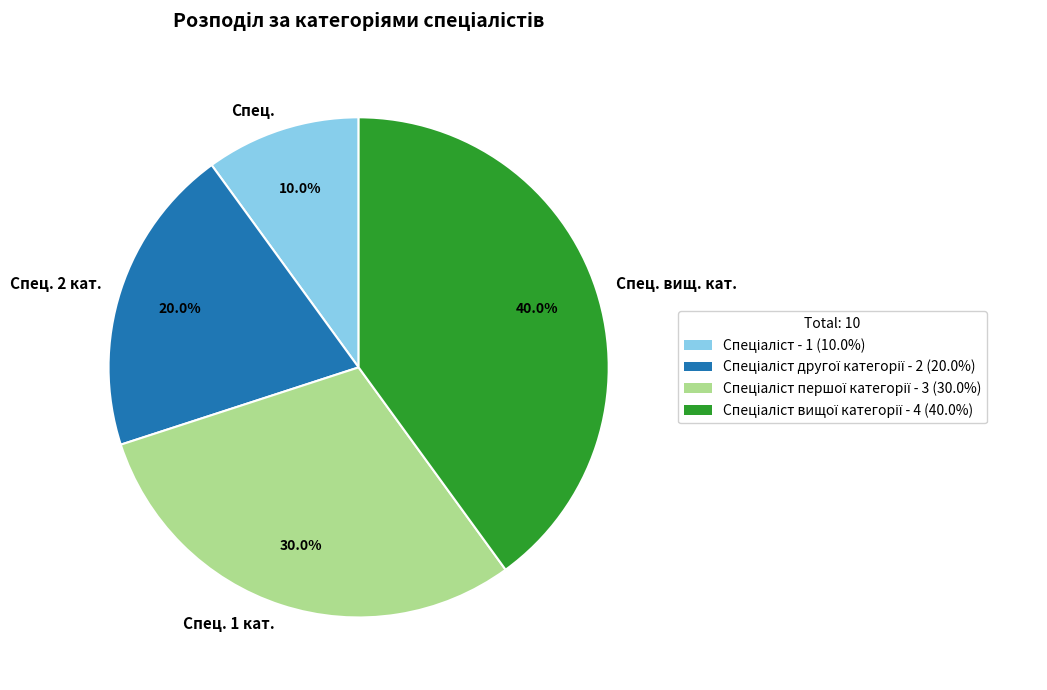

Is there a majority slice in this chart?

No